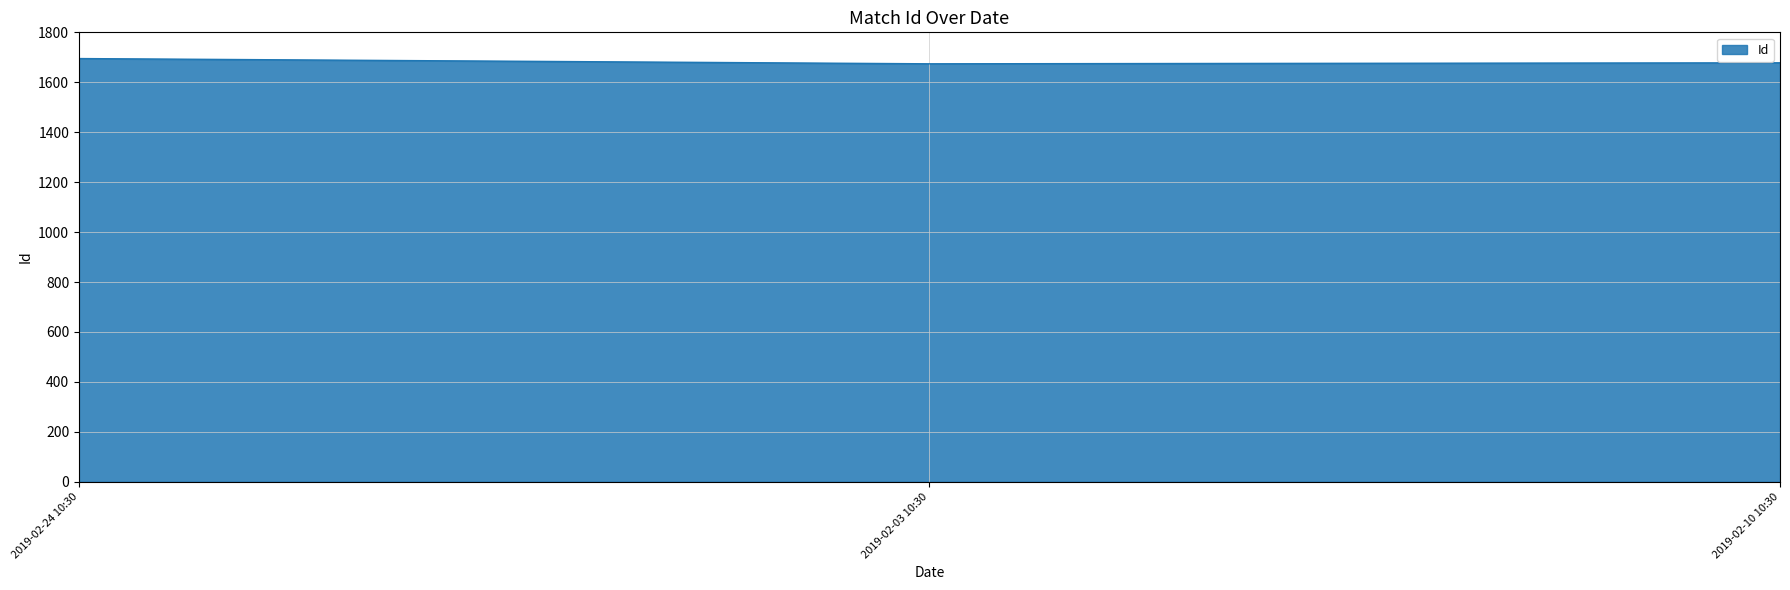

Is it true that the value at 2019-02-24 10:30 is 3007?

False